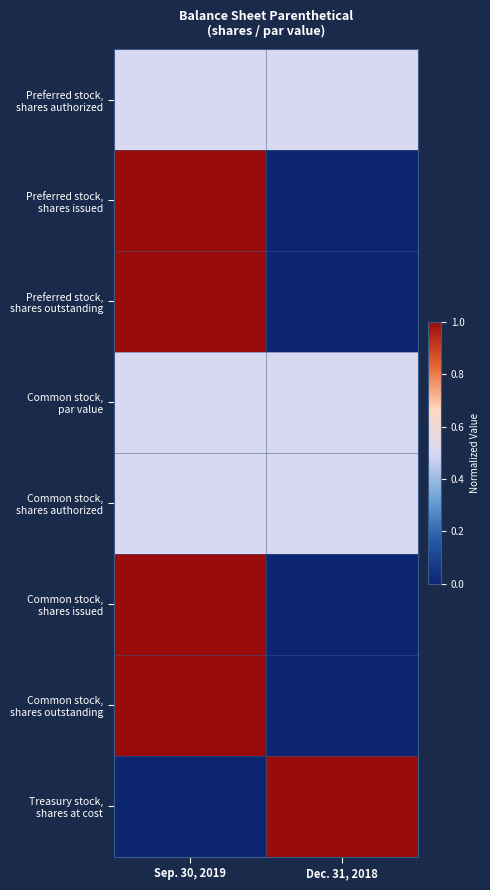

Which series has the largest total across all categories?

Preferred stock, shares authorized